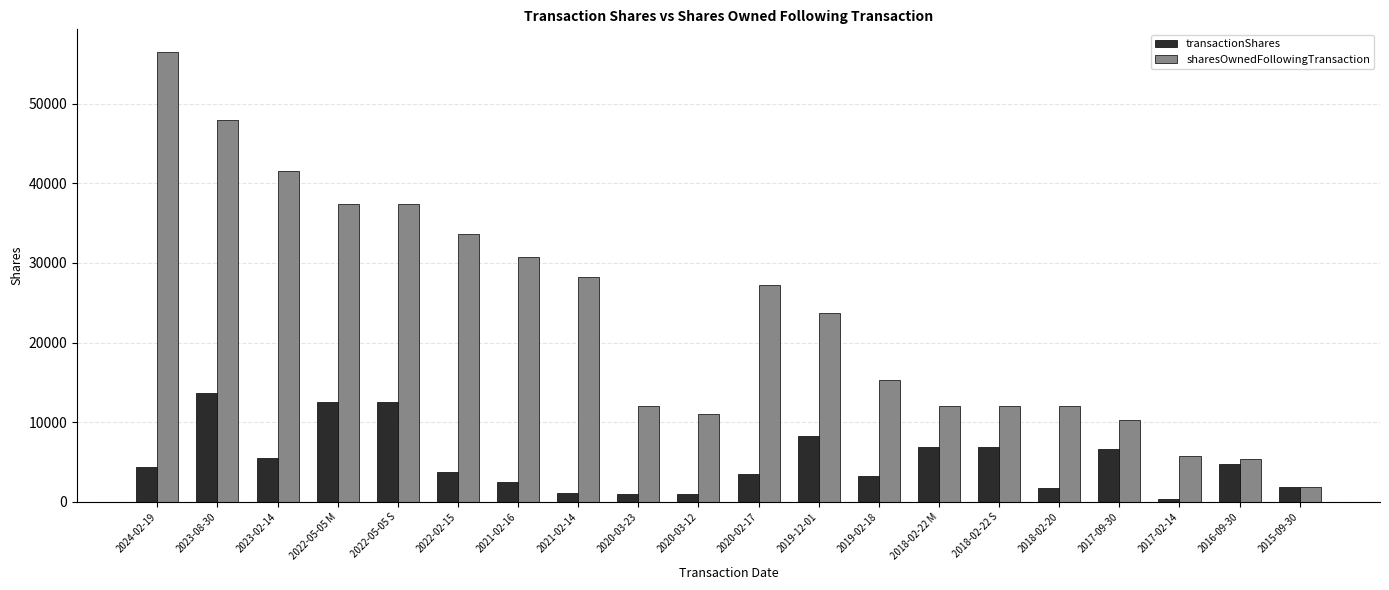

What are all the series names shown in the legend?

transactionShares, sharesOwnedFollowingTransaction